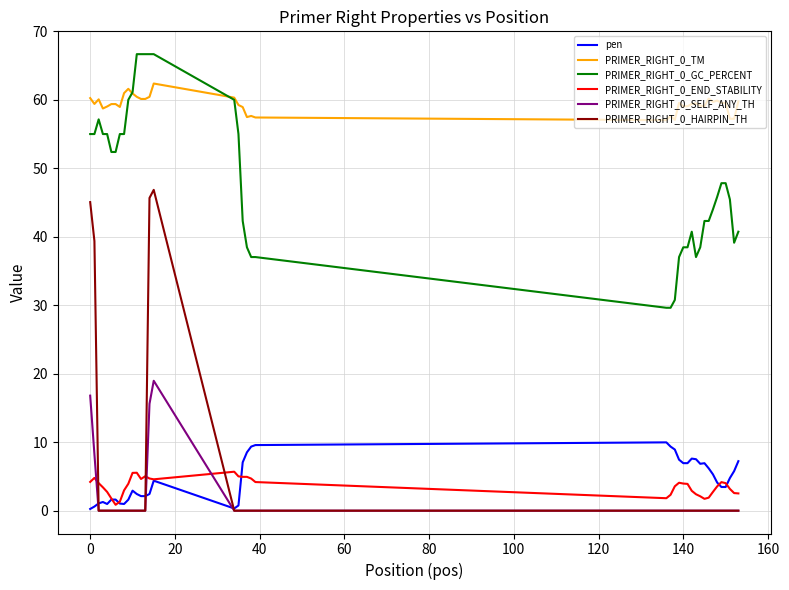

List the series in order of their peak value, lowest first.

PRIMER_RIGHT_0_END_STABILITY, pen, PRIMER_RIGHT_0_SELF_ANY_TH, PRIMER_RIGHT_0_HAIRPIN_TH, PRIMER_RIGHT_0_TM, PRIMER_RIGHT_0_GC_PERCENT